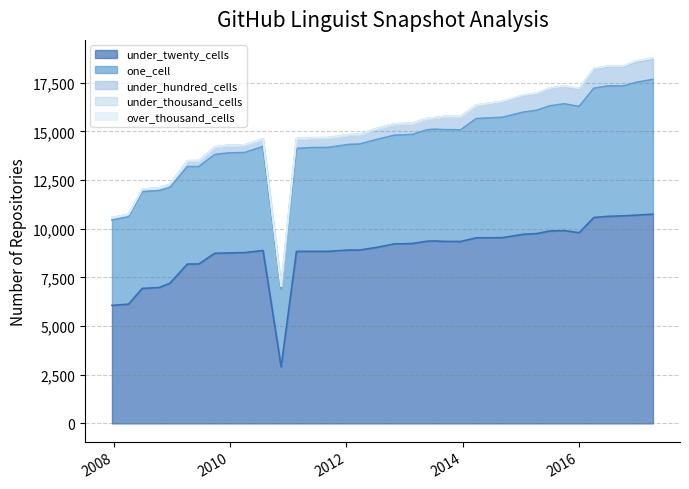

What position from the right is 2009-04-06?

32